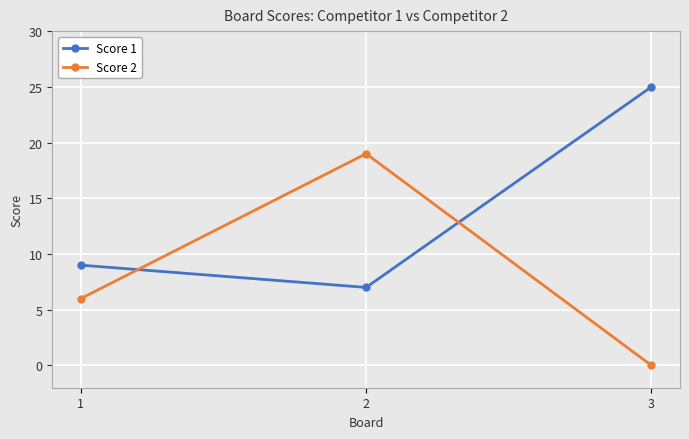

Is it true that Score 1 equals 33 at 3?

False